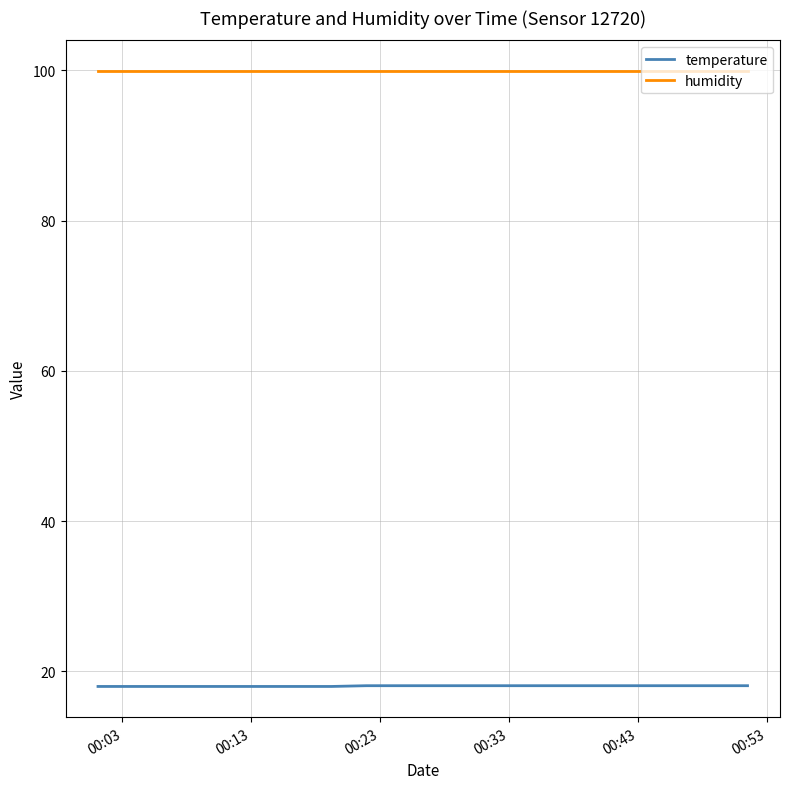

List the series in order of their overall mean, highest first.

humidity, temperature